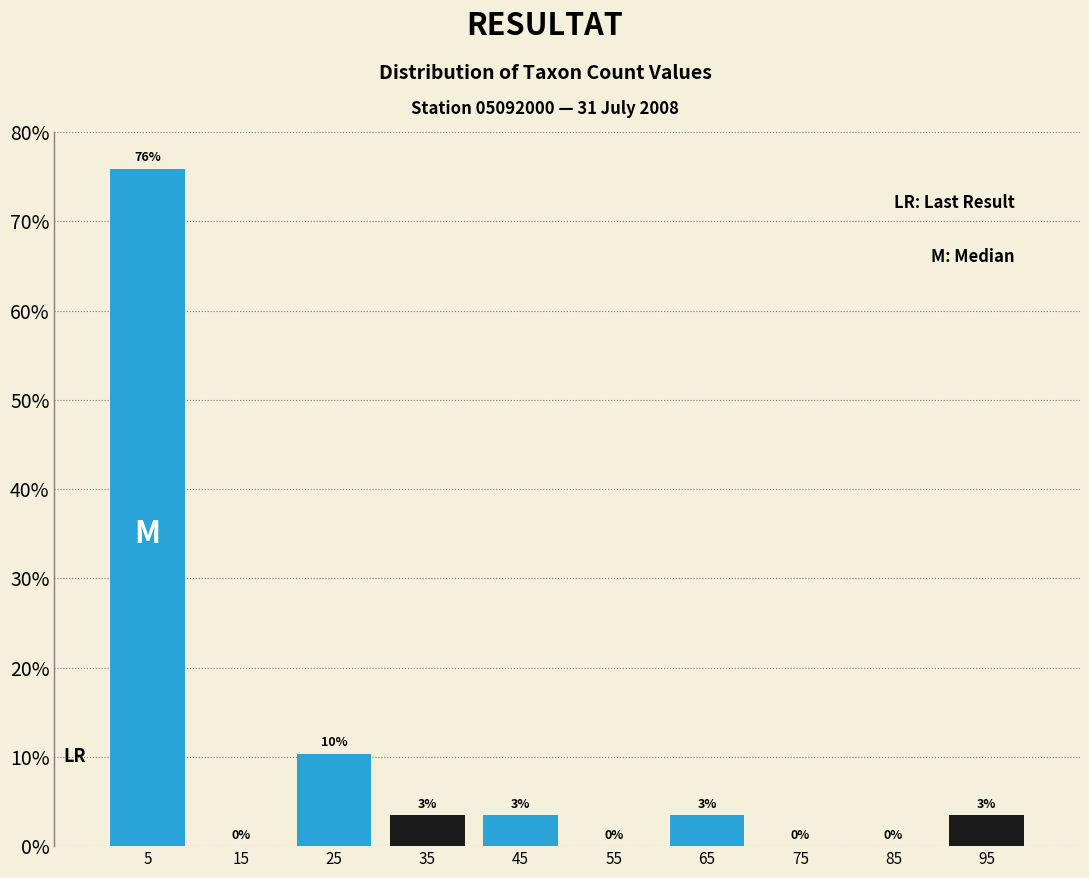

Which range on the x-axis has the tallest bar?

0 to 10